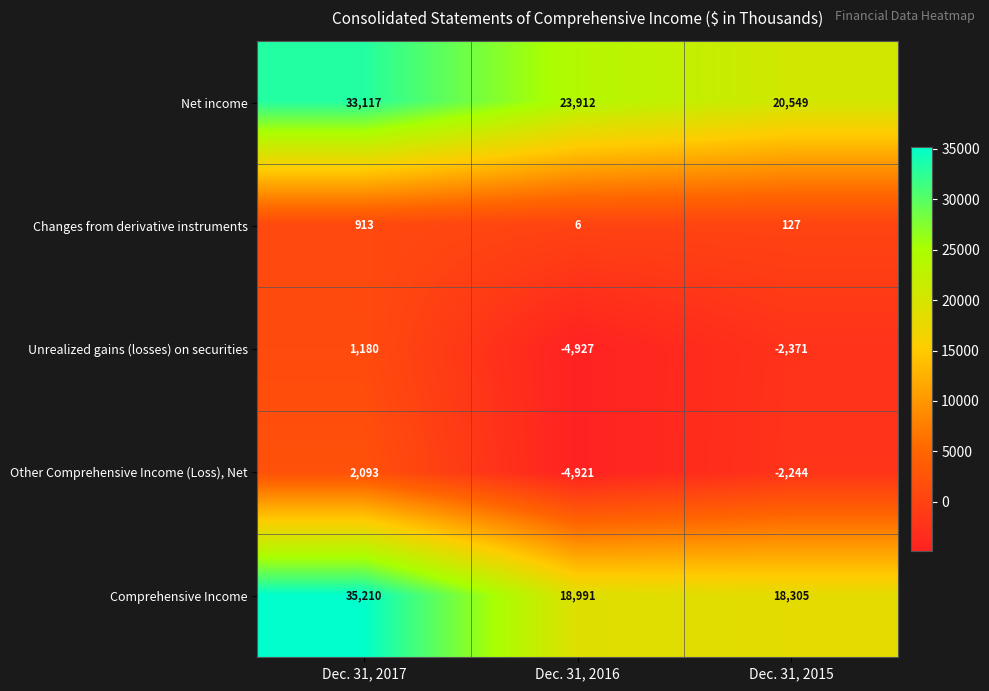

How many values in Other Comprehensive Income (Loss), Net are above zero?

1